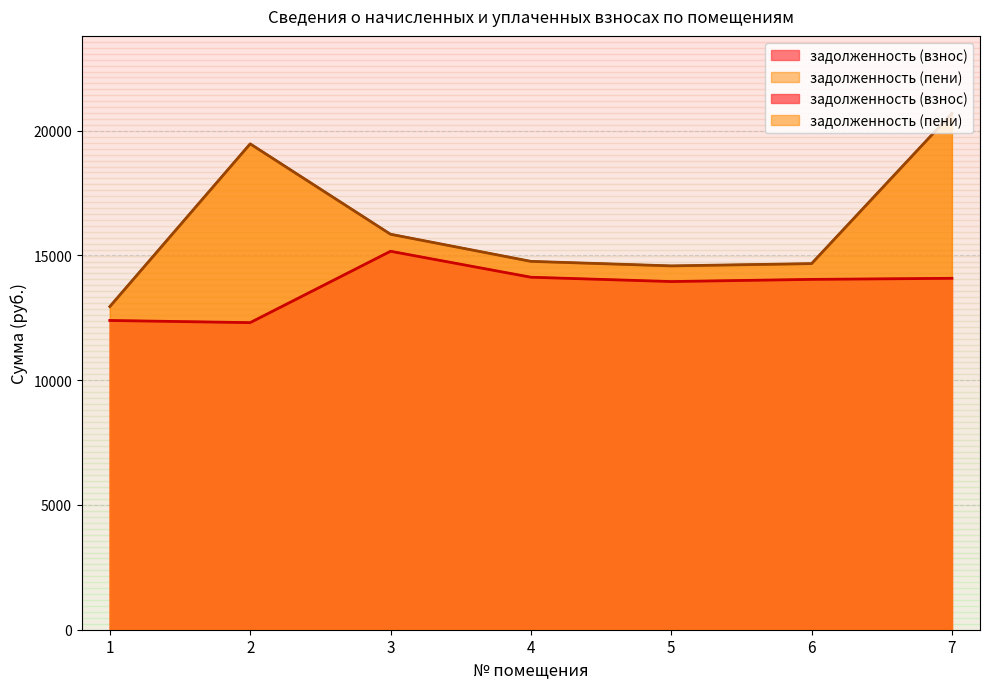

The value of задолженность (пени) at 3 is 5203.1. True or false?

False